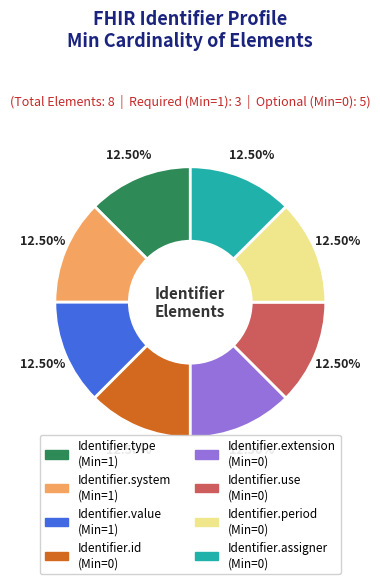

Does any single category account for the majority?

No